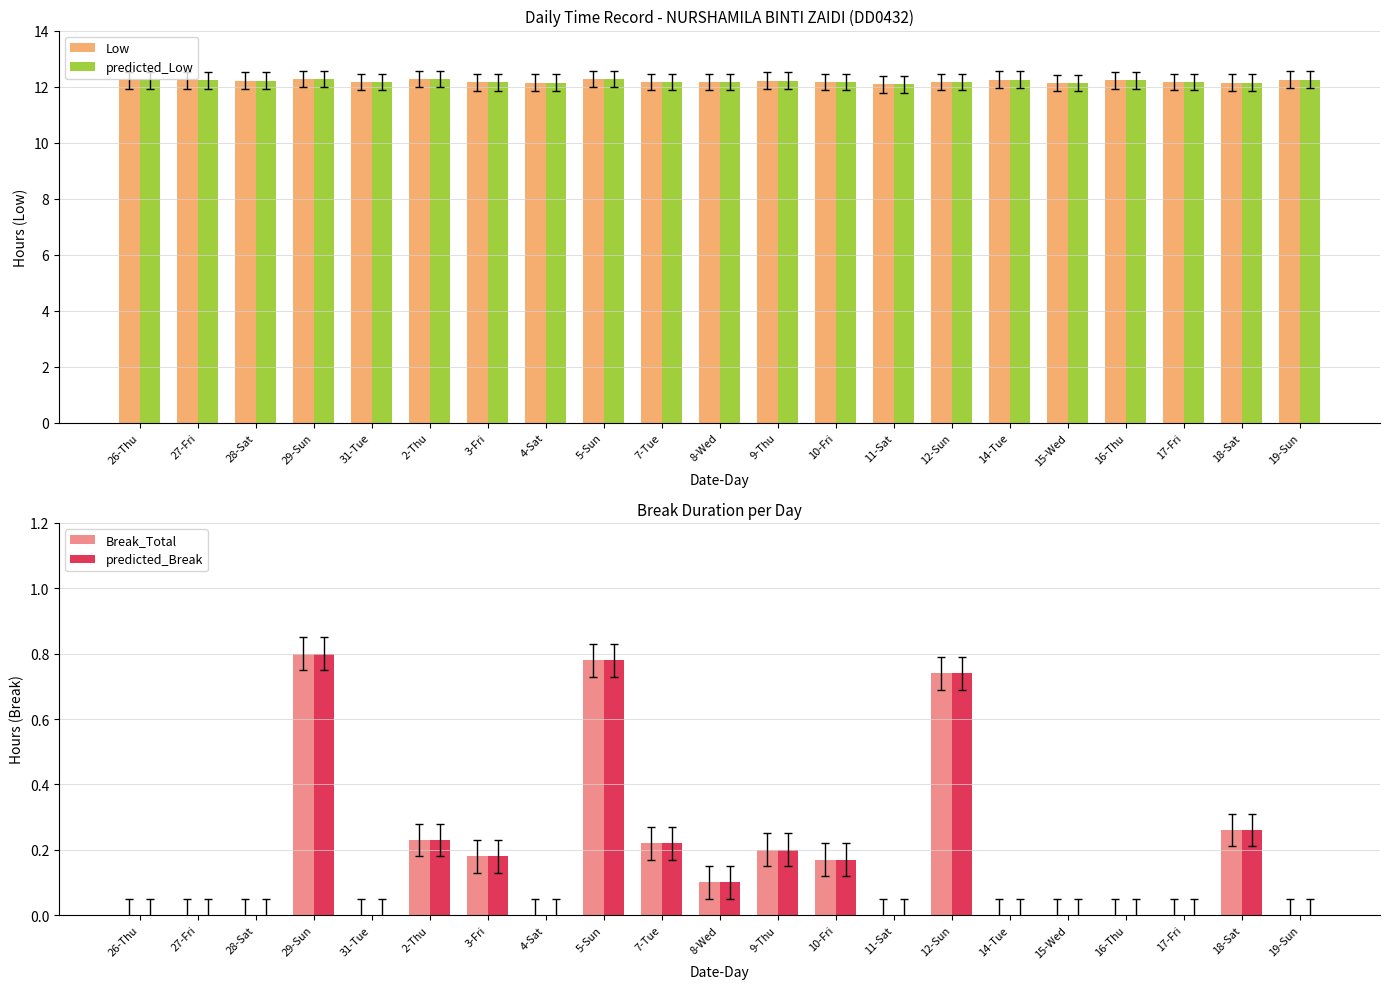

What is the value of the predicted_Low bar at the 17th from the left?

12.1